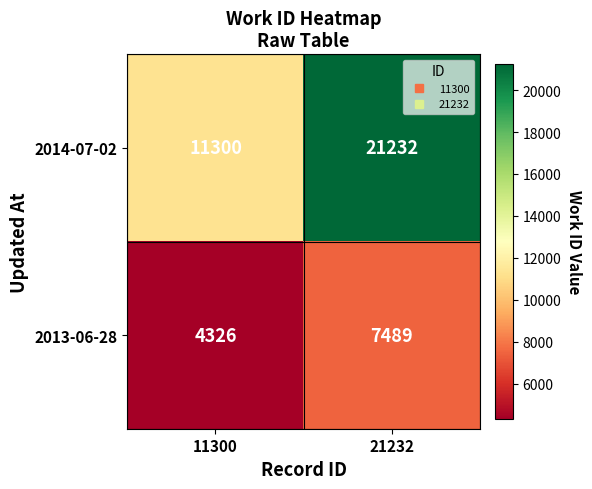

At which label is 2014-07-02 closest to 16266?

11300